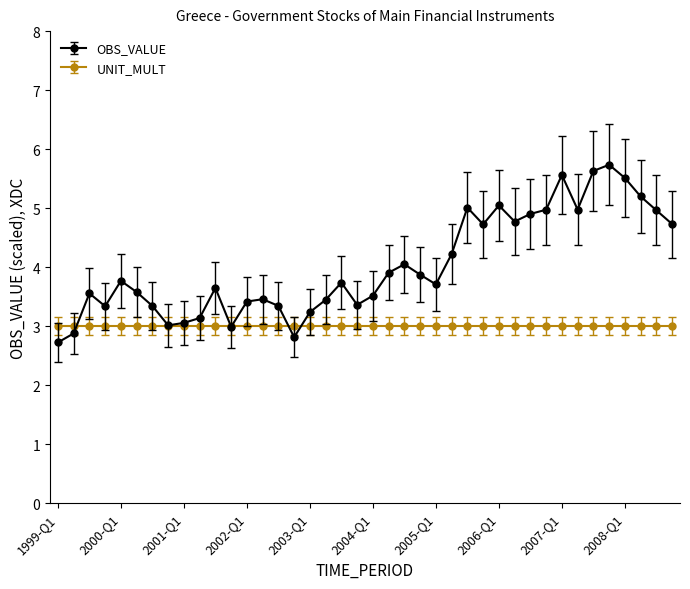

How many categories are shown in the chart?

40